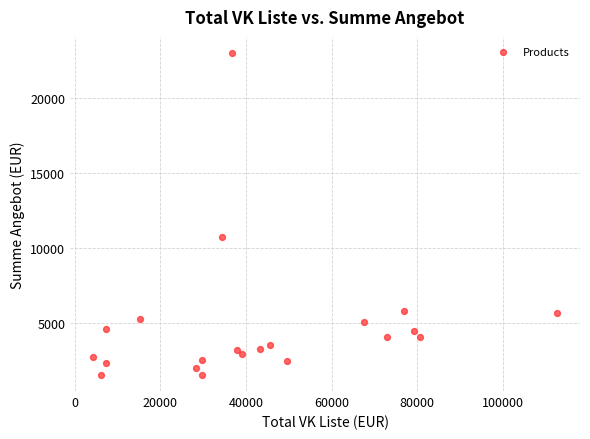

What is the range of Y values (max minus min)?

21520.2